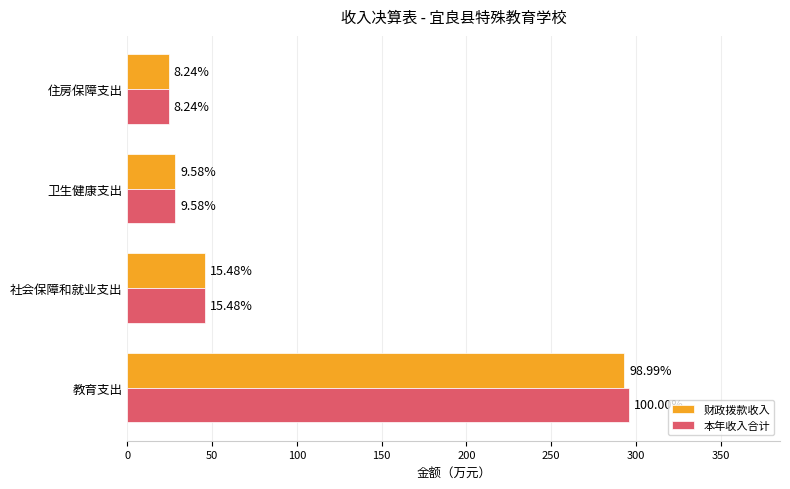

What are all the series names shown in the legend?

财政拨款收入, 本年收入合计